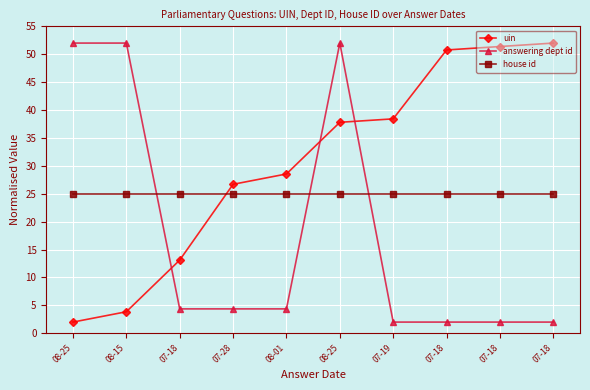

Count the number of categories in the chart.

10